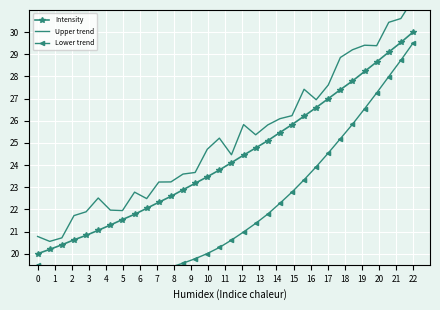

Is the value of Lower trend at 15 greater than the value of Intensity at 30?

No